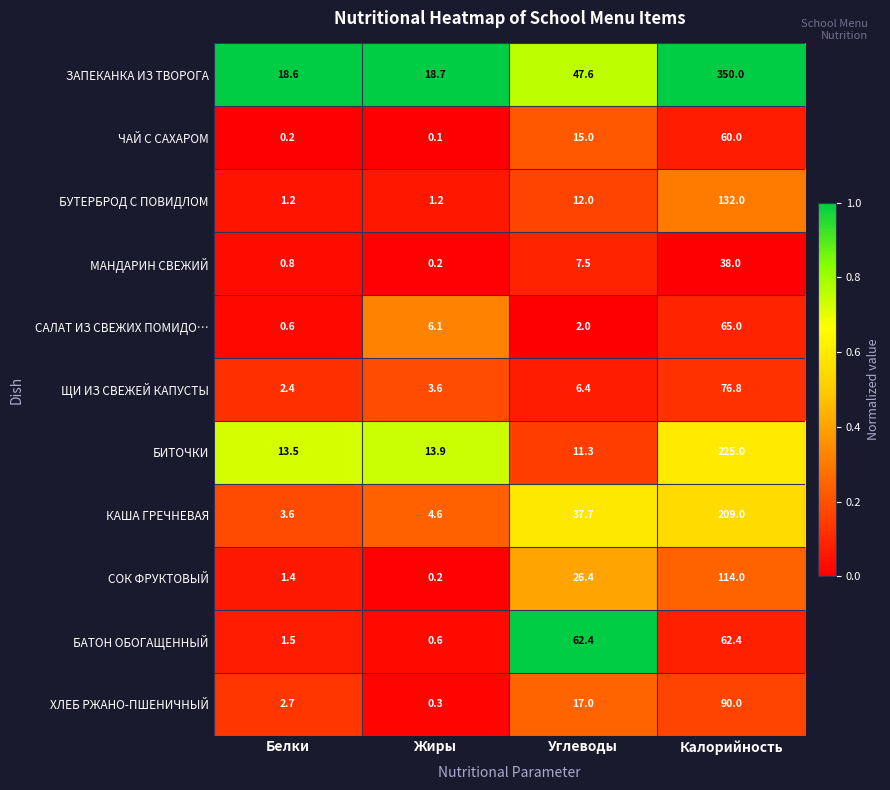

The value of ЧАЙ С САХАРОМ at Жиры is 0.1. True or false?

True